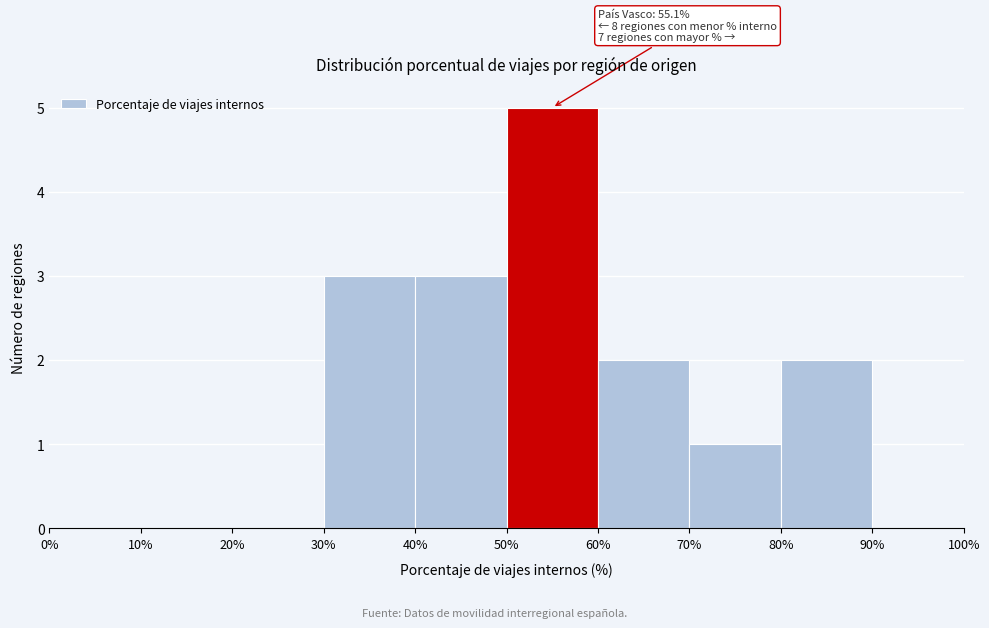

Over which range of the x-axis is the bar tallest?

50% to 60%